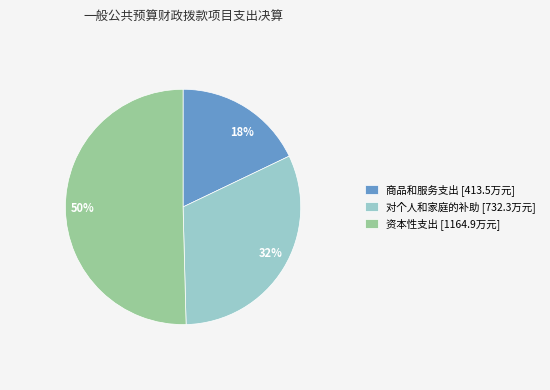

True or false: 资本性支出 [1164.9万元] accounts for 50% of the total.

True